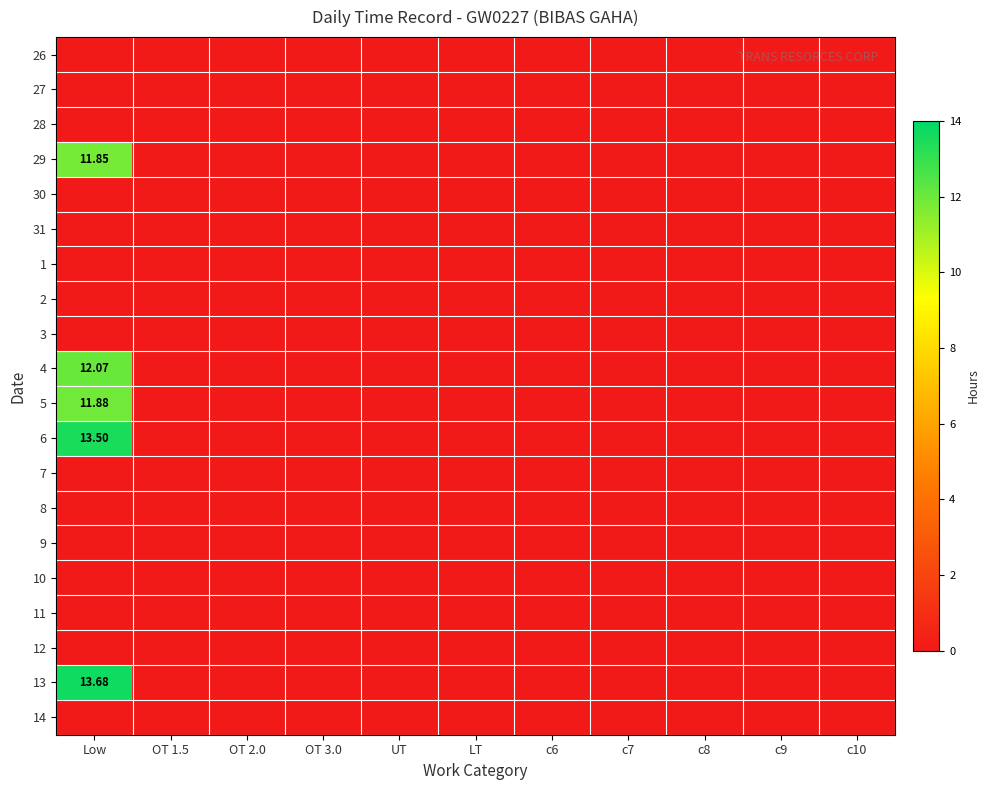

Which series changed the most between OT 3.0 and c10?

26